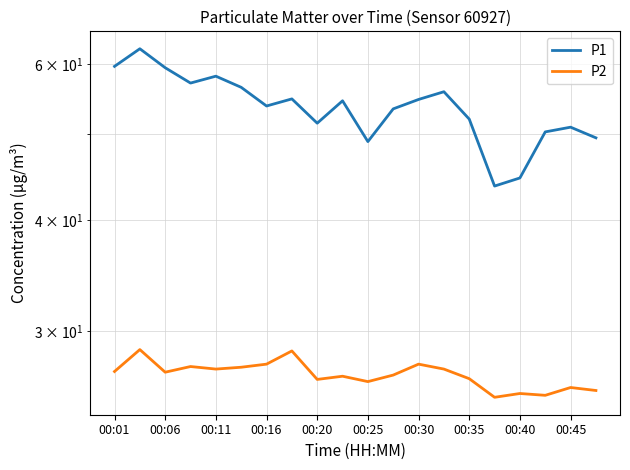

Is the value of P2 at 15 greater than the value of P1 at 00:06?

No